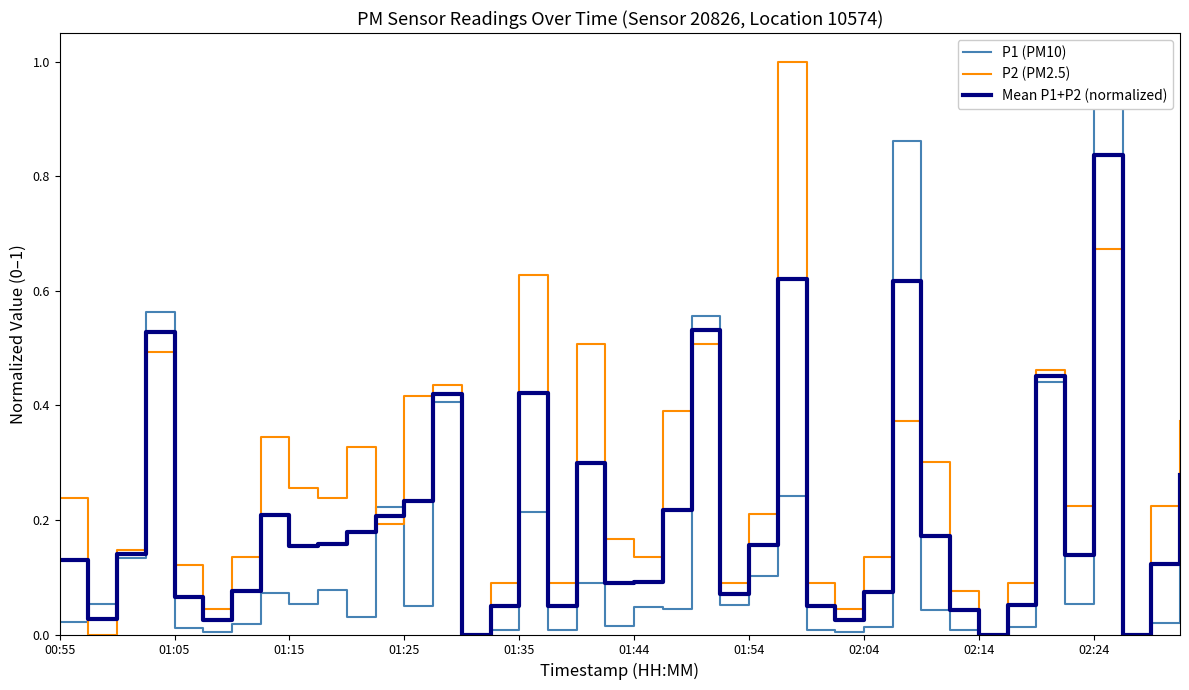

What are all the series names shown in the legend?

P1 (PM10), P2 (PM2.5), Mean P1+P2 (normalized)